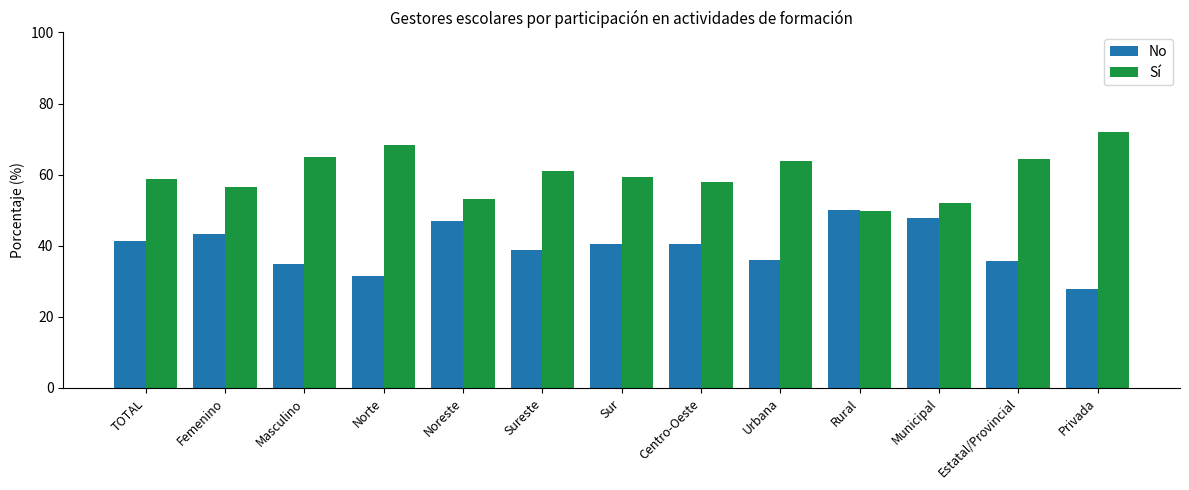

Count the number of categories in the chart.

13